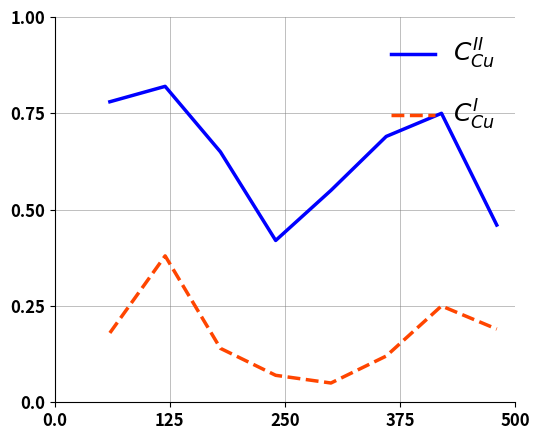

Is this an area chart (filled region under the line)?

No